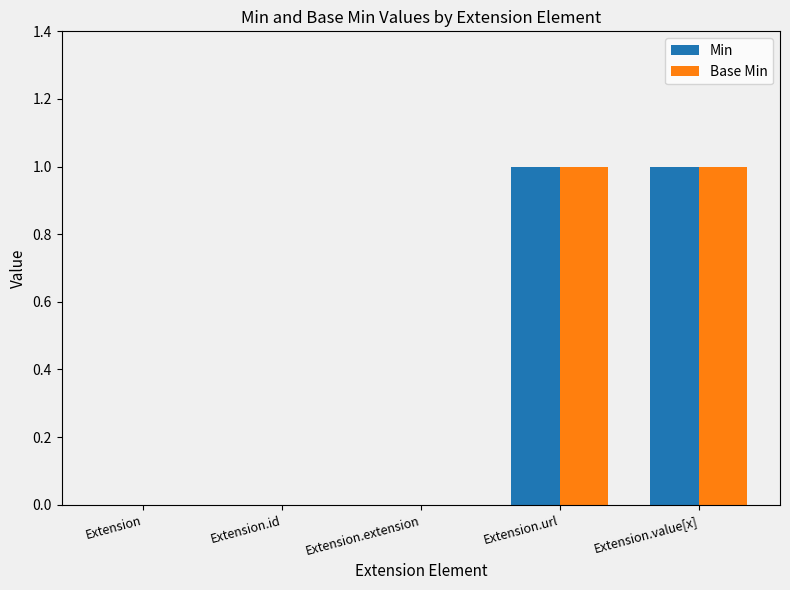

True or false: Min has a value of 0 at Extension.extension.

True